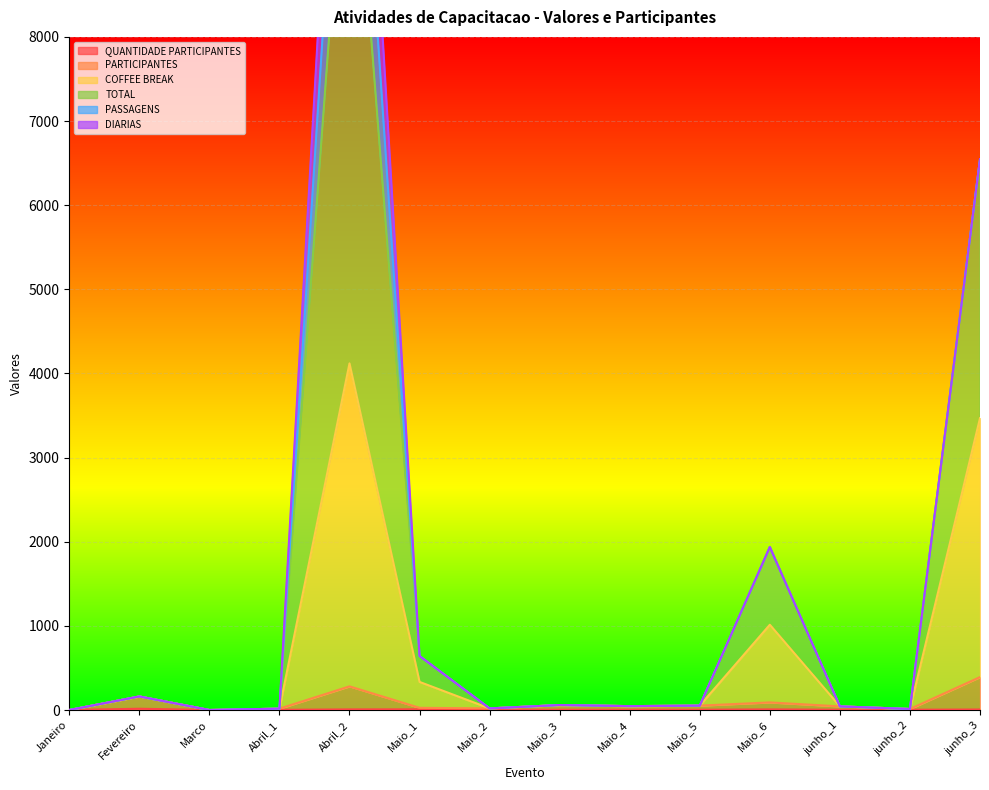

How many lines are shown in the chart?

4